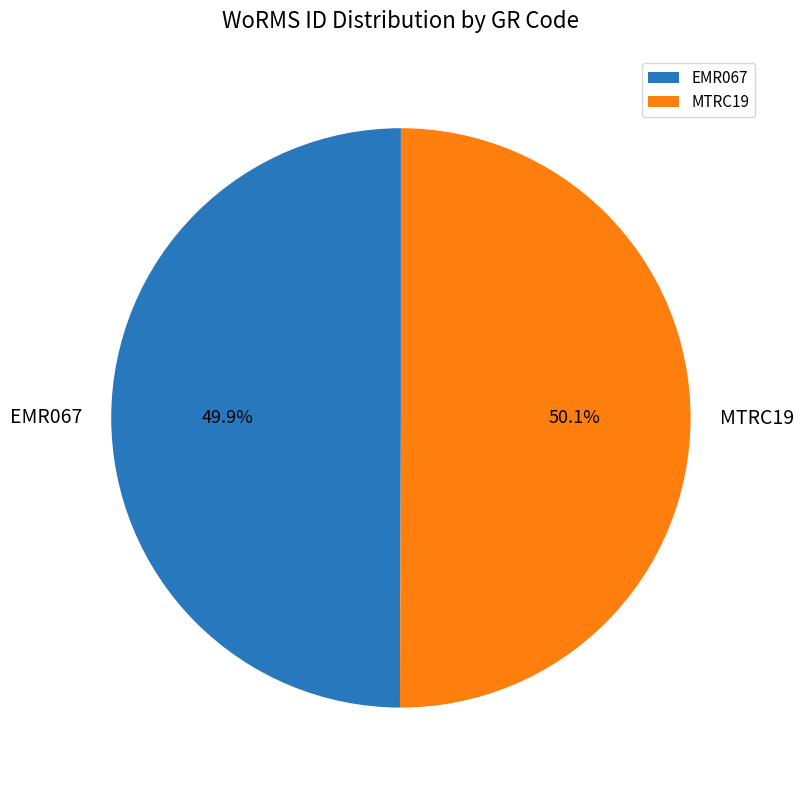

What percentage do EMR067 and MTRC19 together represent?

100.0%